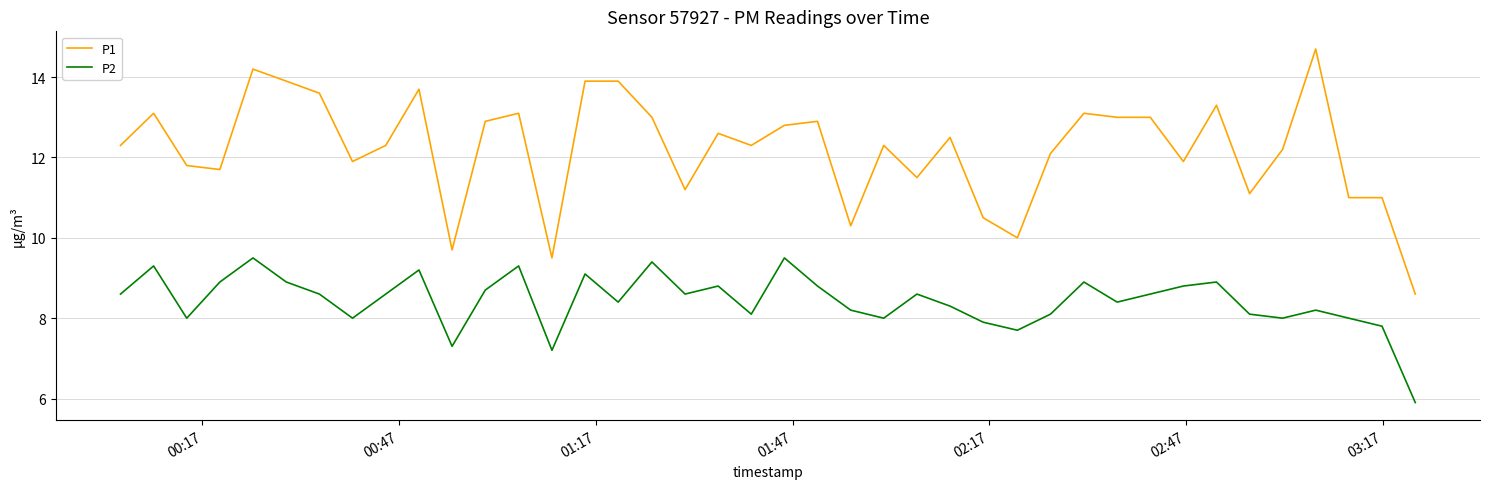

How many interior local peaks does the P2 series have?

12